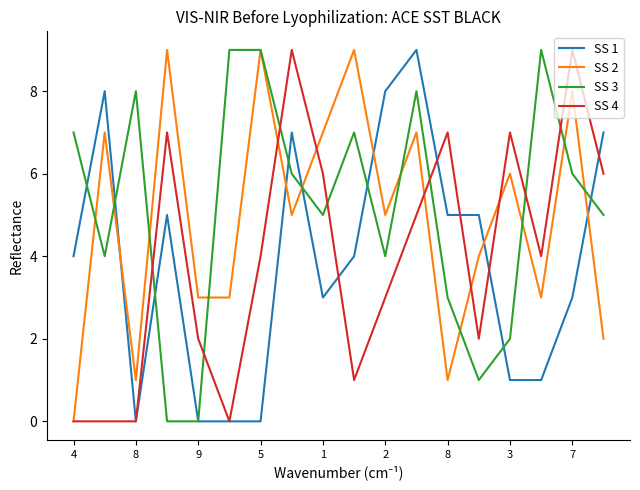

True or false: SS 4 and SS 3 cross at least once.

True